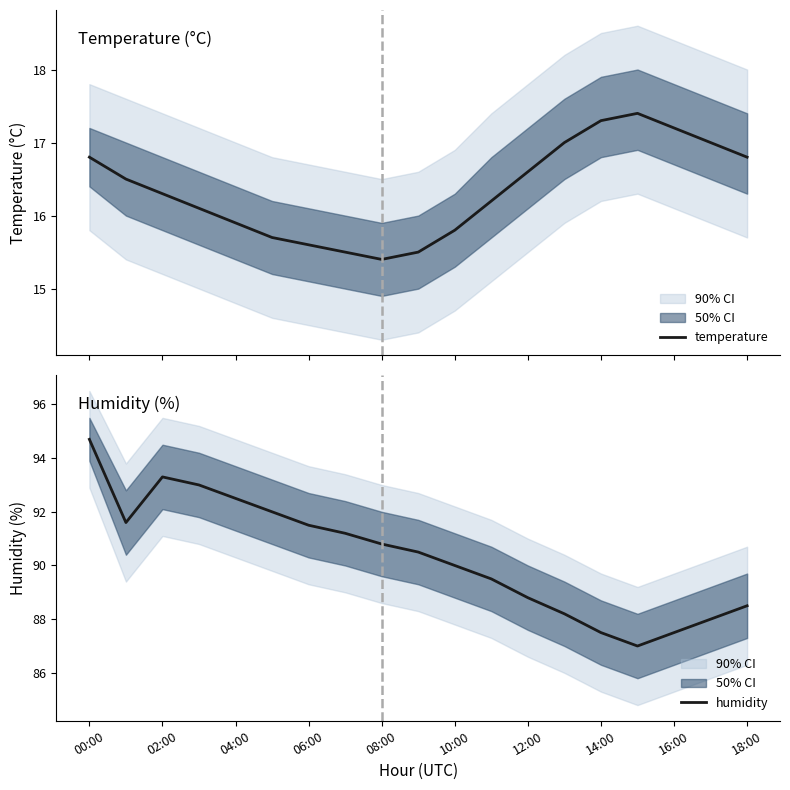

What is the lowest value of the temperature series?

15.4